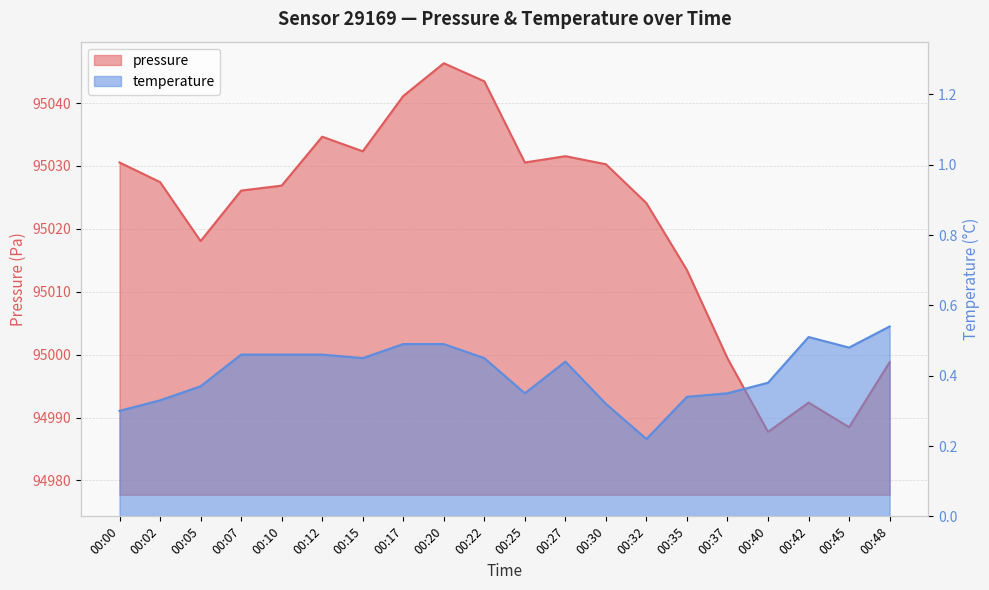

How many interior local valleys does the temperature series have?

4